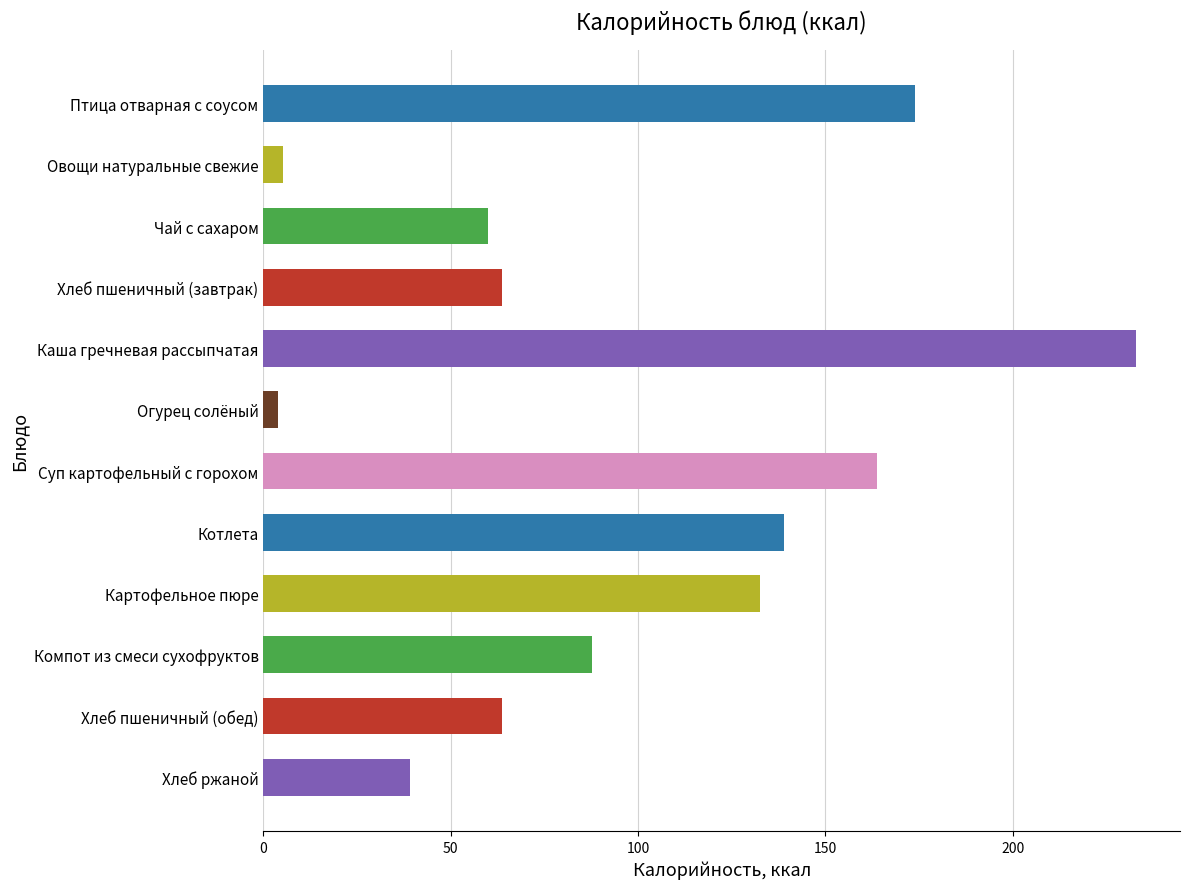

Which category has the highest value across all series?

Каша гречневая рассыпчатая